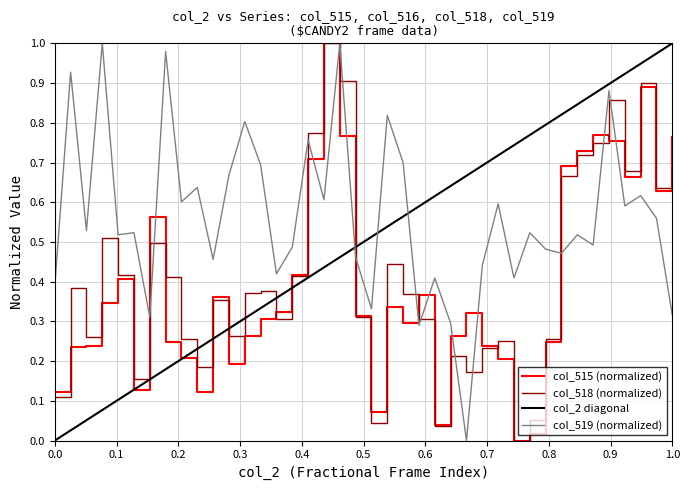

At how many categories does at least one series exceed 0?

40